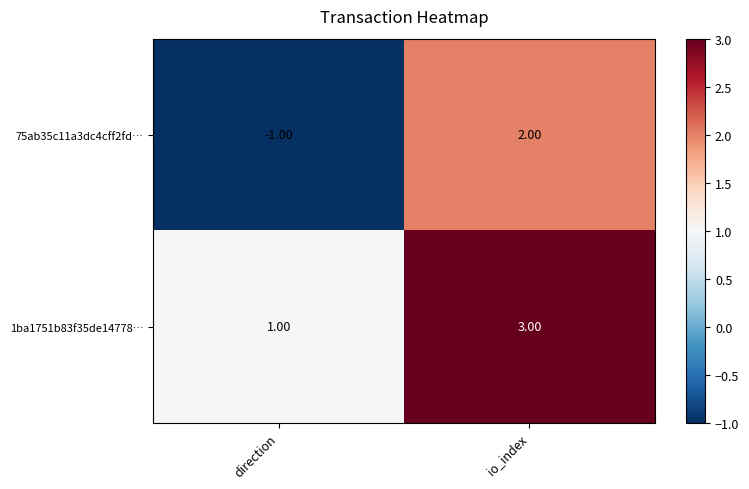

At which category is the sum across all series the highest?

io_index